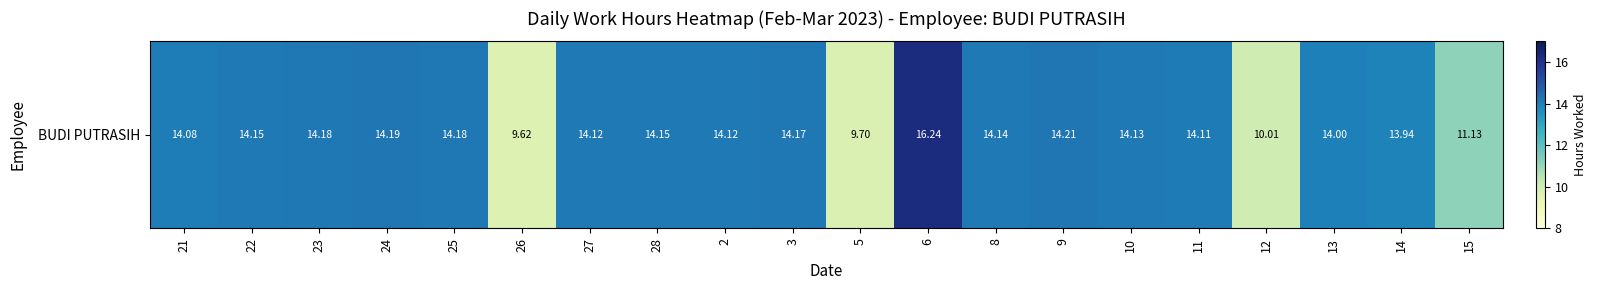

Rank the categories by value from lowest to highest.

26, 5, 12, 15, 14, 13, 21, 11, 27, 2, 10, 8, 22, 28, 3, 23, 25, 24, 9, 6